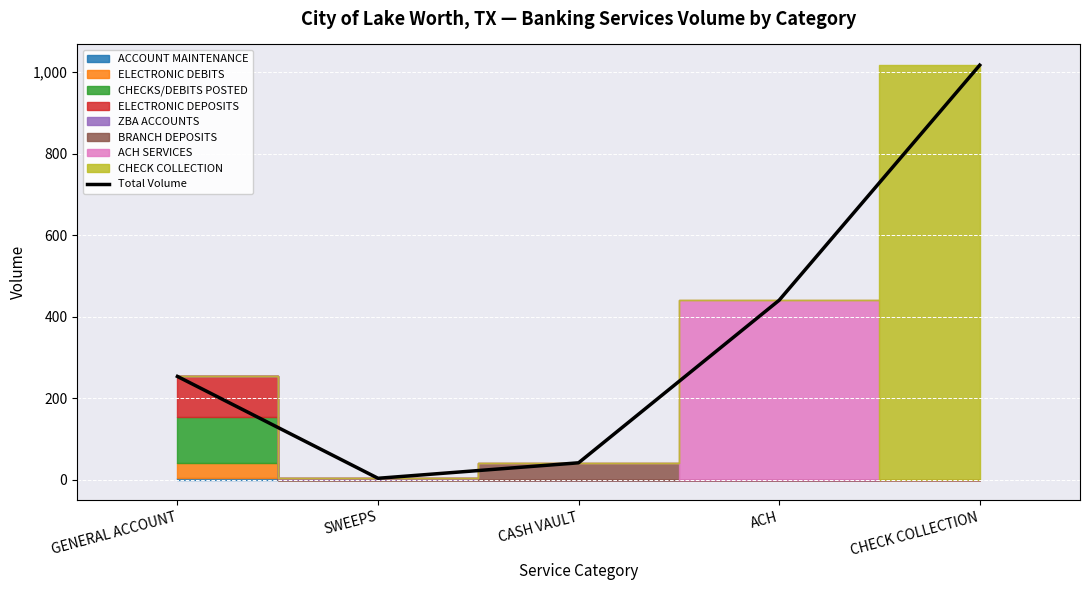

How many lines are shown in the chart?

1